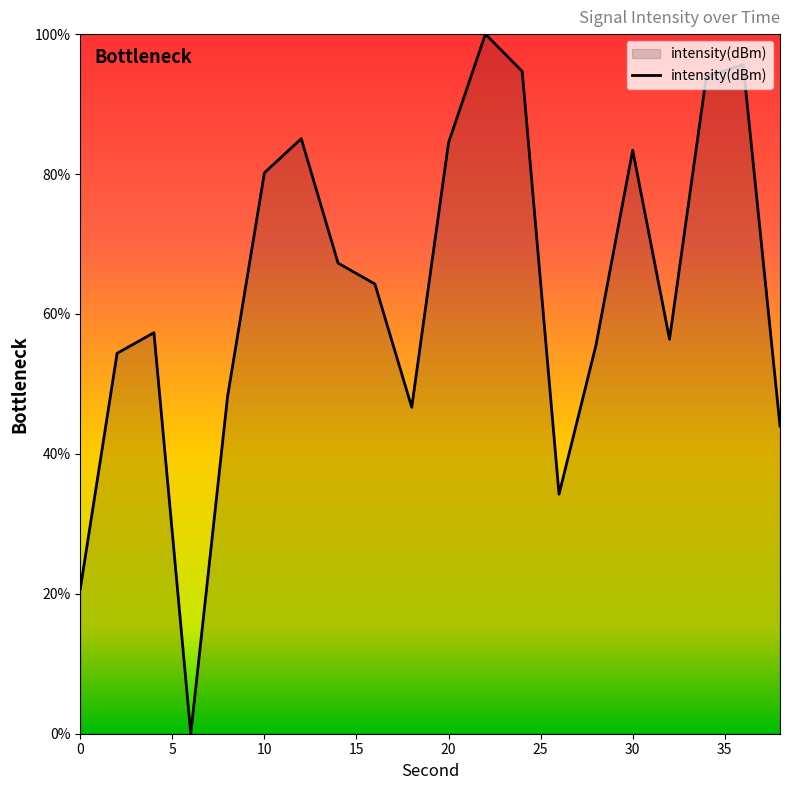

What is the change in value from 2 to 12?

+30.7